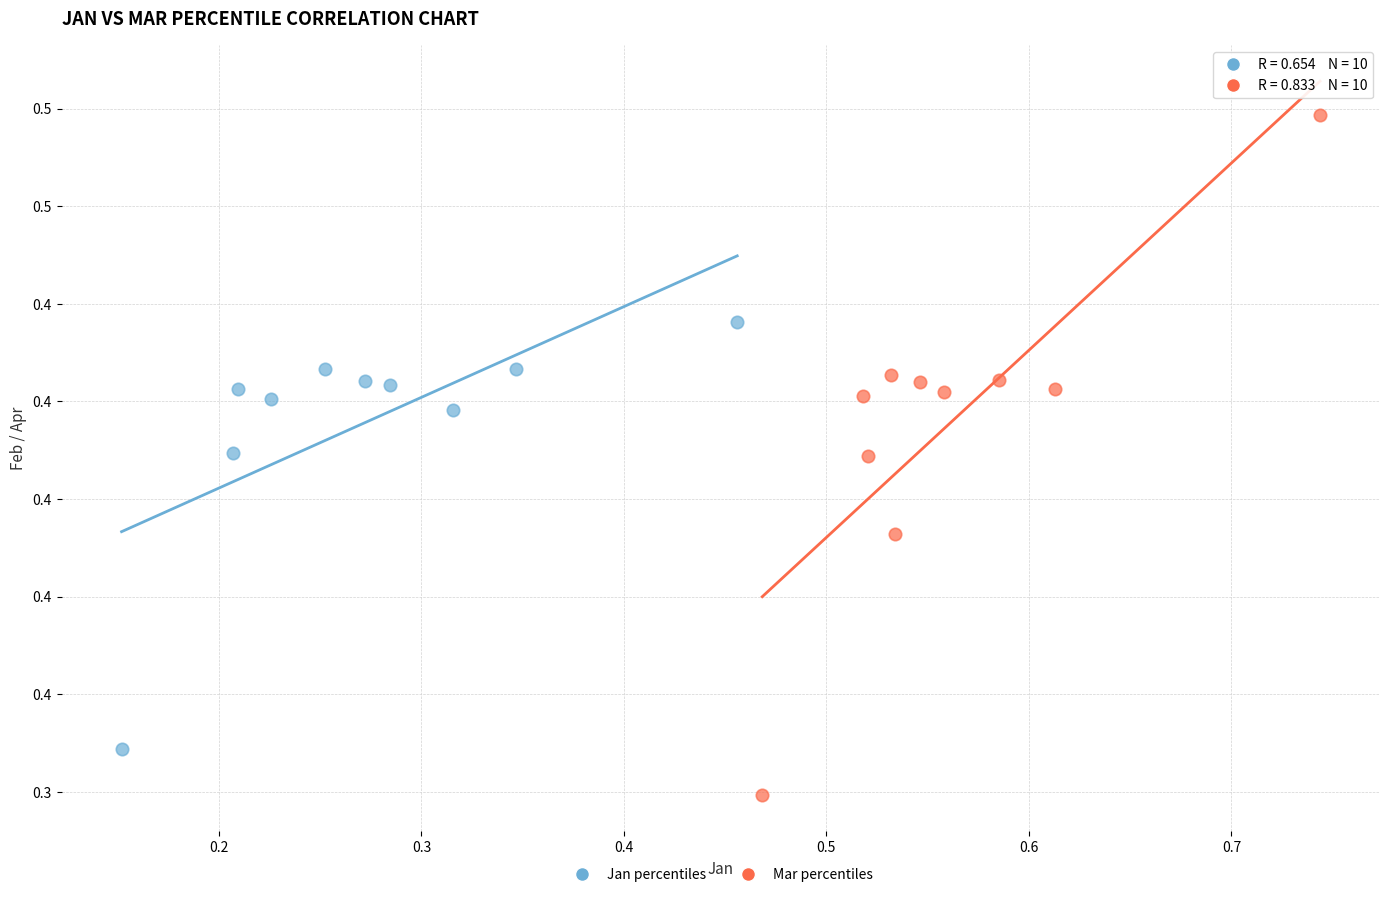

Which series reaches the minimum Y coordinate?

Mar percentiles